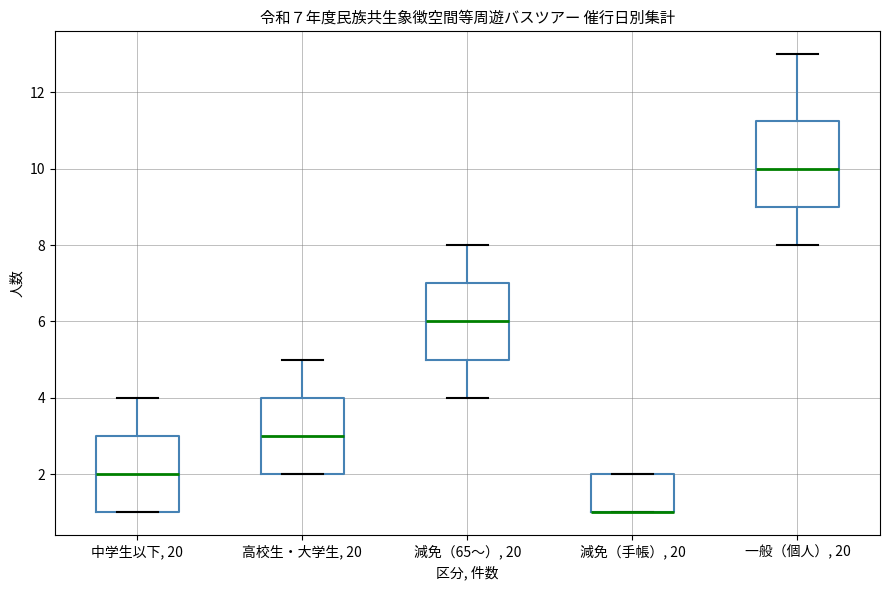

Which box is the tallest, from its lower edge to its upper edge?

一般（個人）, 20